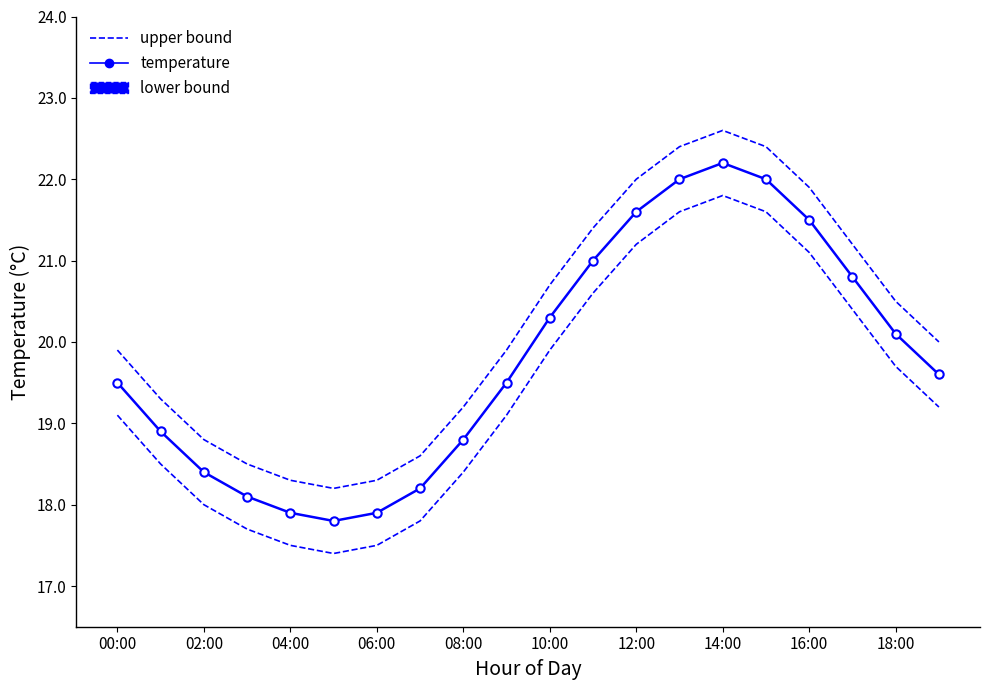

Is this an area chart (filled region under the line)?

No